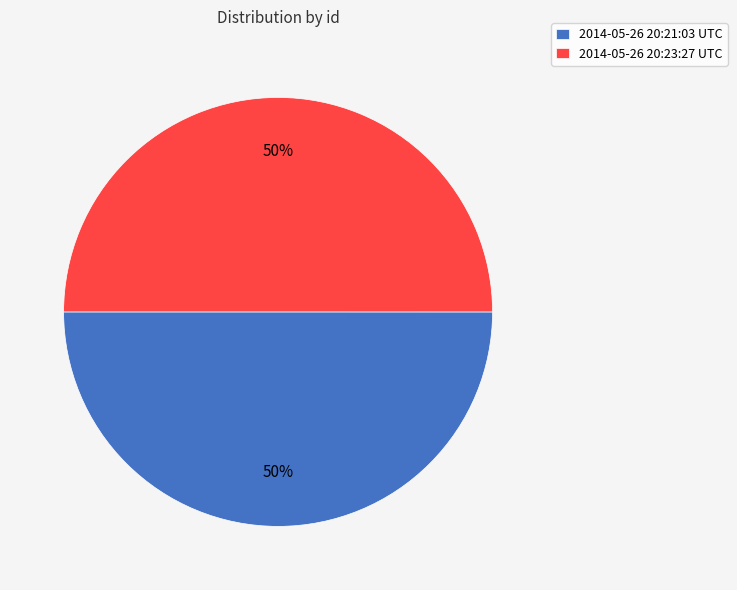

To the nearest percent, what percentage of the pie is 2014-05-26 20:23:27 UTC?

50%